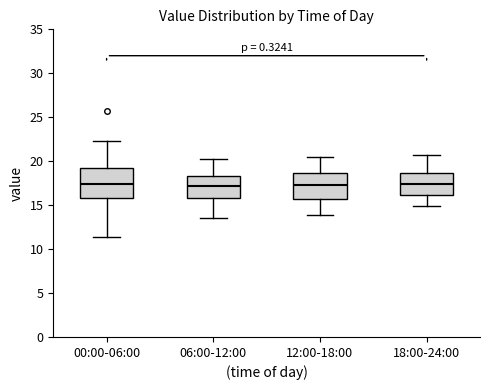

Where does the median line of the box for 12:00-18:00 sit on the y-axis? The values are not printed on the chart, so give them approximately, as read against the axis.

17.5